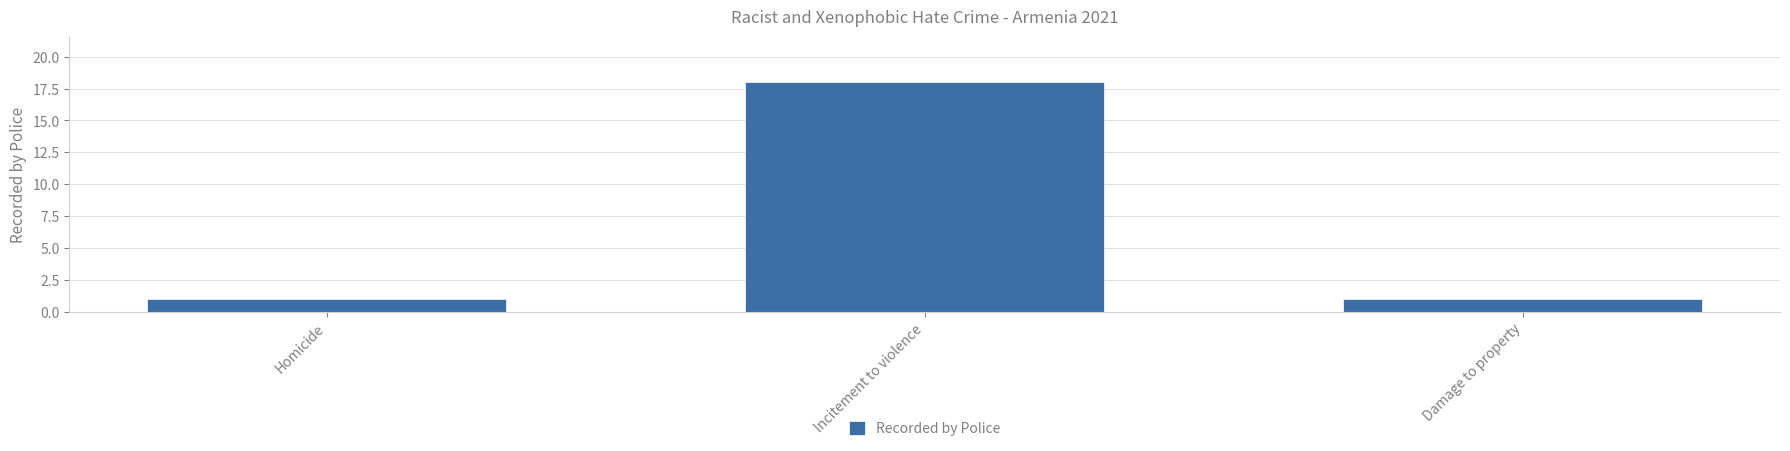

Are the bars horizontal?

No